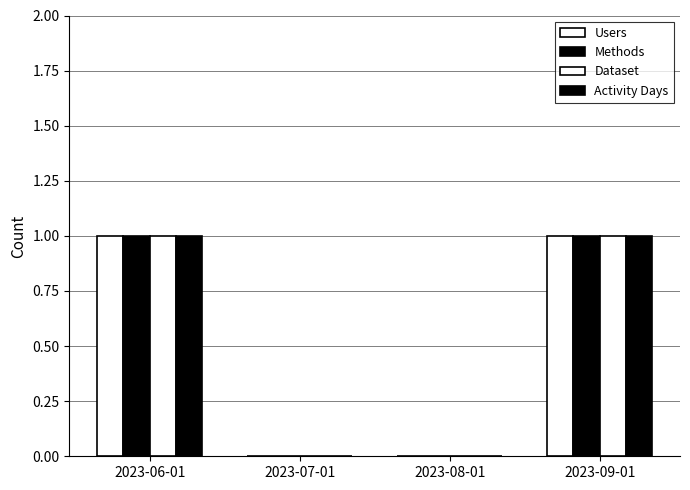

True or false: Dataset has a value of 1 at 2023-06-01.

True